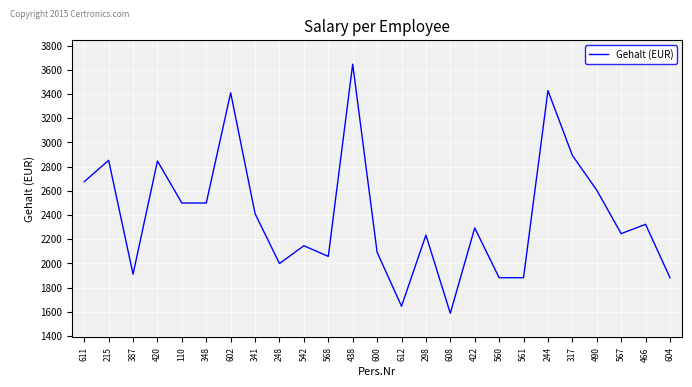

What is the change in value from 215 to 422?

-559